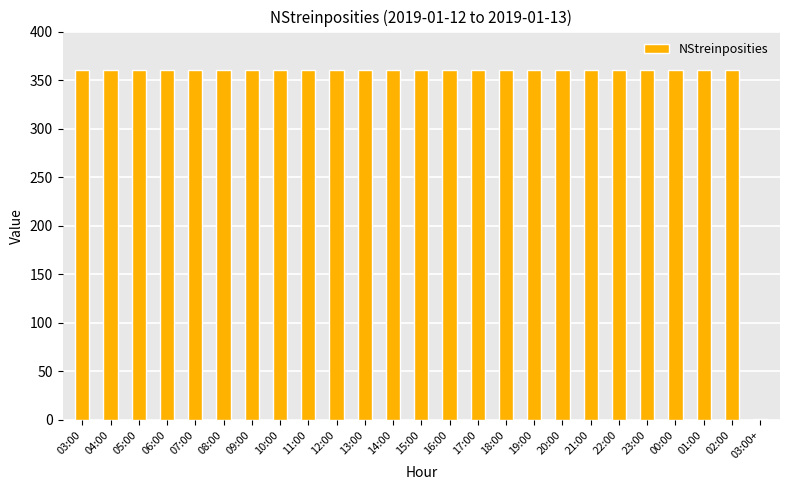

What is the ratio of the value at 11:00 to the value at 09:00?

1.0